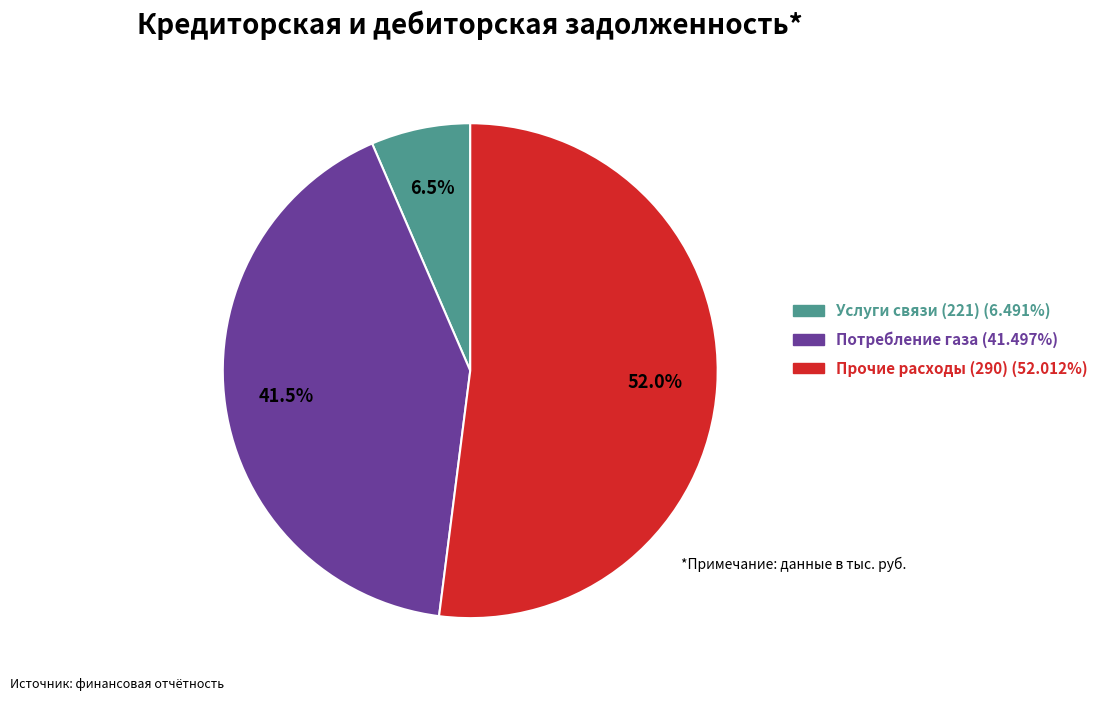

Which slice is the largest?

Прочие расходы (290)